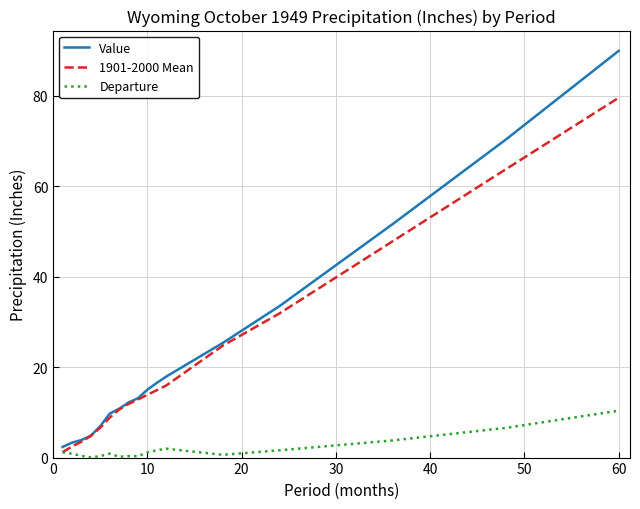

List the series in order of their peak value, highest first.

Value, 1901-2000 Mean, Departure